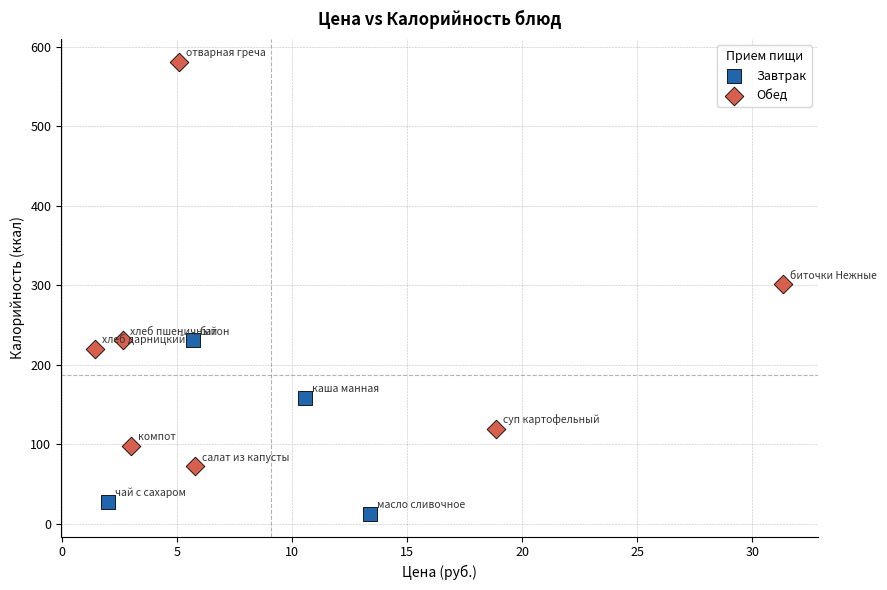

Which series reaches the minimum Y coordinate?

Завтрак